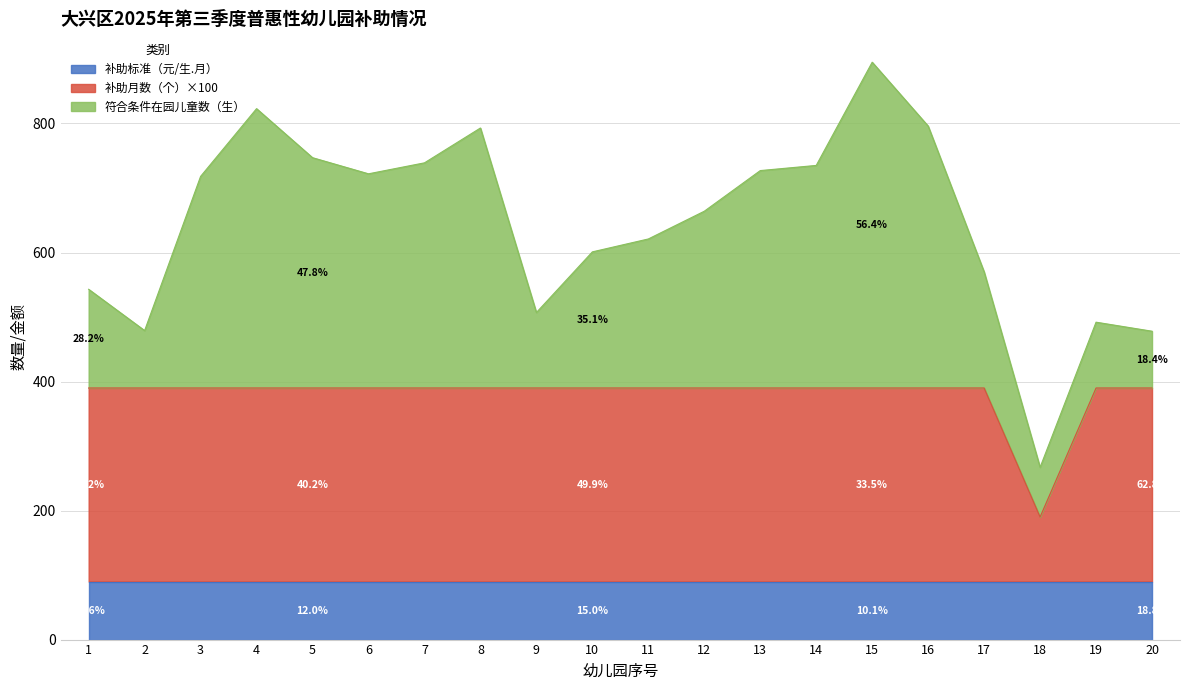

What is the total value across all series at 17?

570